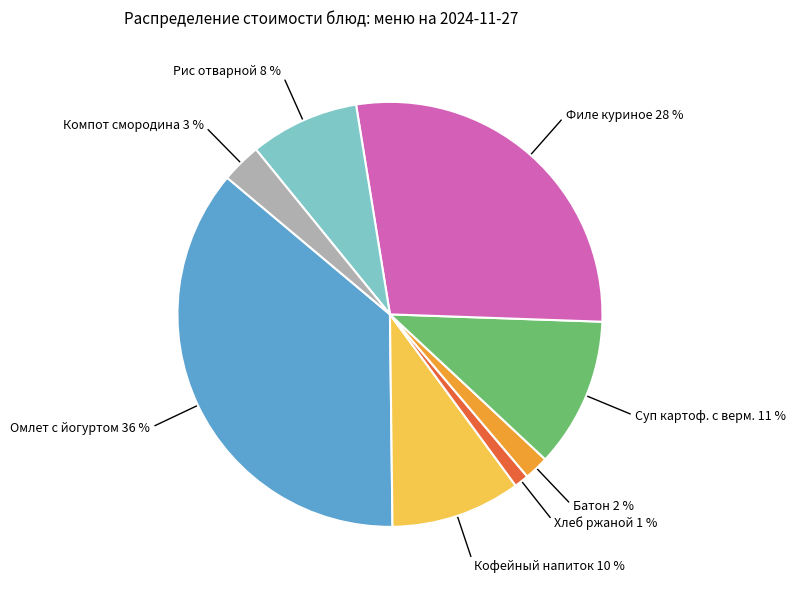

To the nearest percent, what is the average slice percentage?

12%